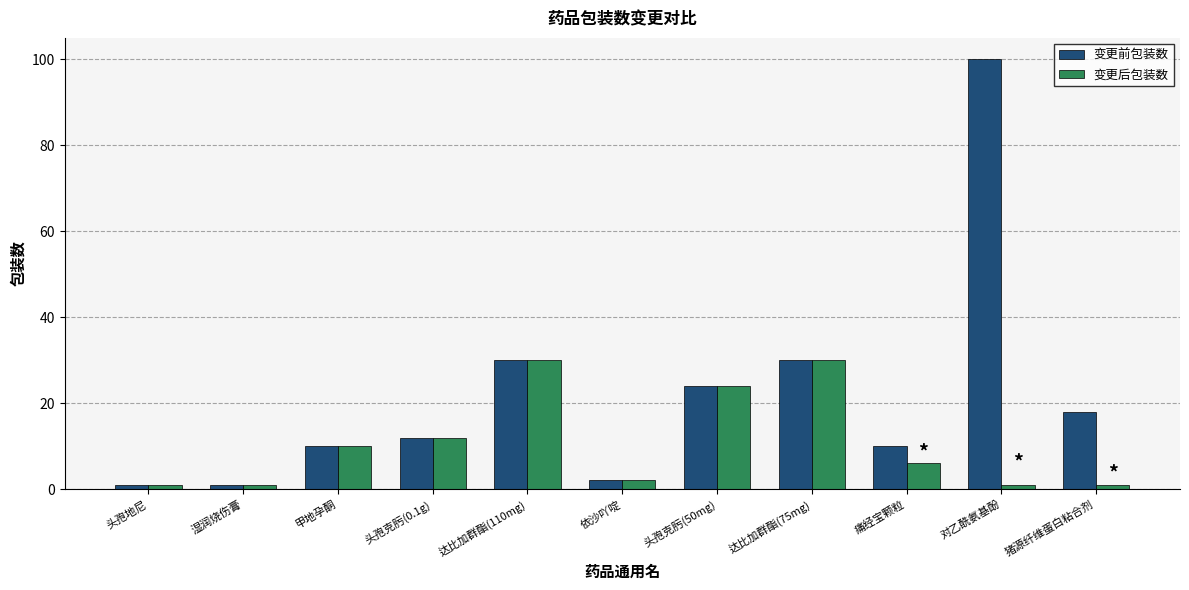

Reading left to right, list all the values displayed in this chart.

变更前包装数: 1	1	10	12	30	2	24	30	10	100	18
变更后包装数: 1	1	10	12	30	2	24	30	6	1	1